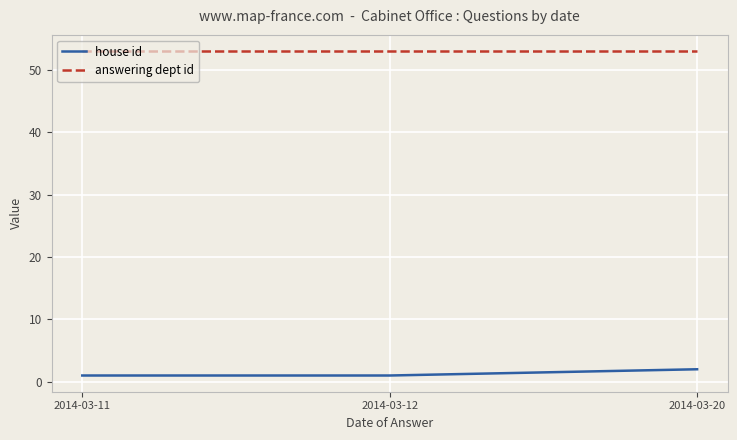

Rank the series by their average value, from highest to lowest.

answering dept id, house id